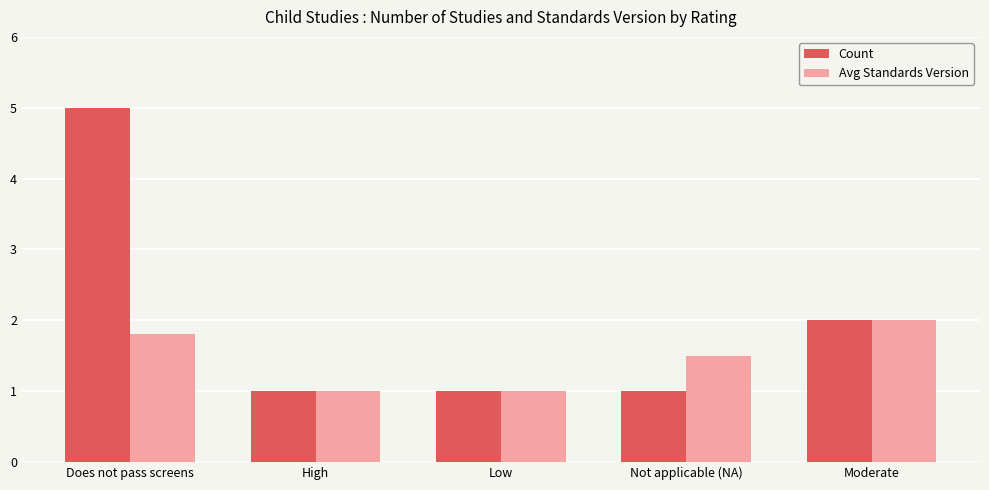

Rank the series by their maximum value, from lowest to highest.

Avg Standards Version, Count